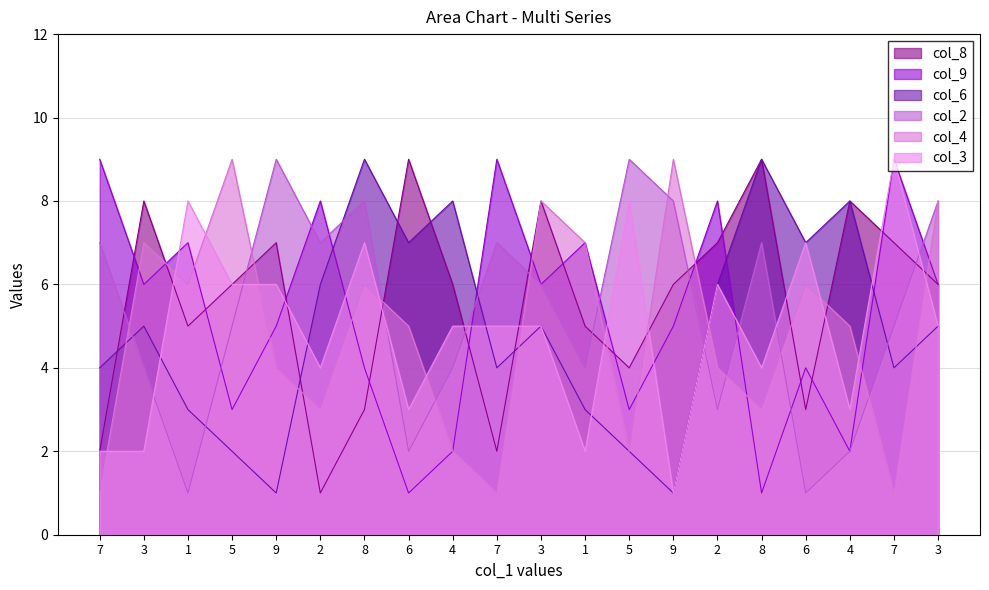

What is the difference between the maximum and minimum values in the col_2 series?

8